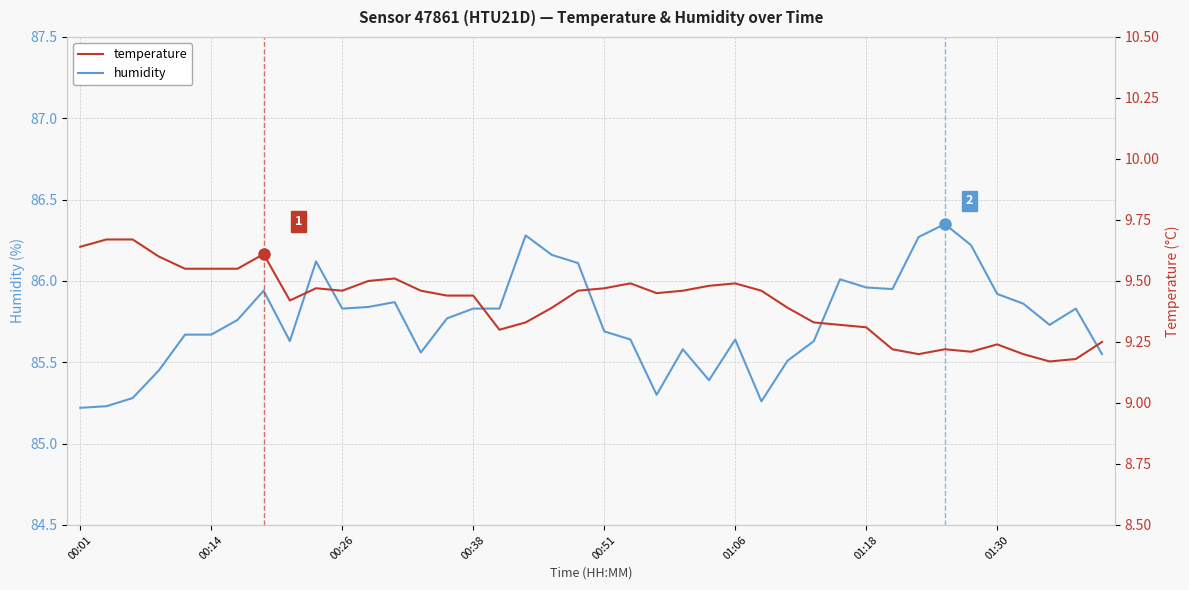

What is the difference between the second highest and minimum values in the temperature series?

0.5